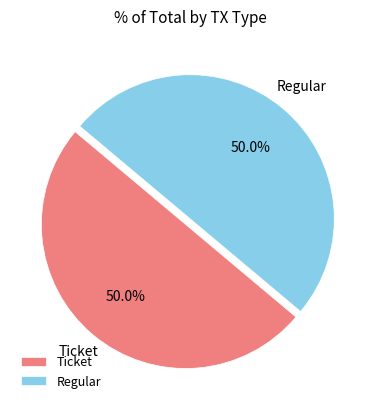

Count the number of slices in the pie.

2